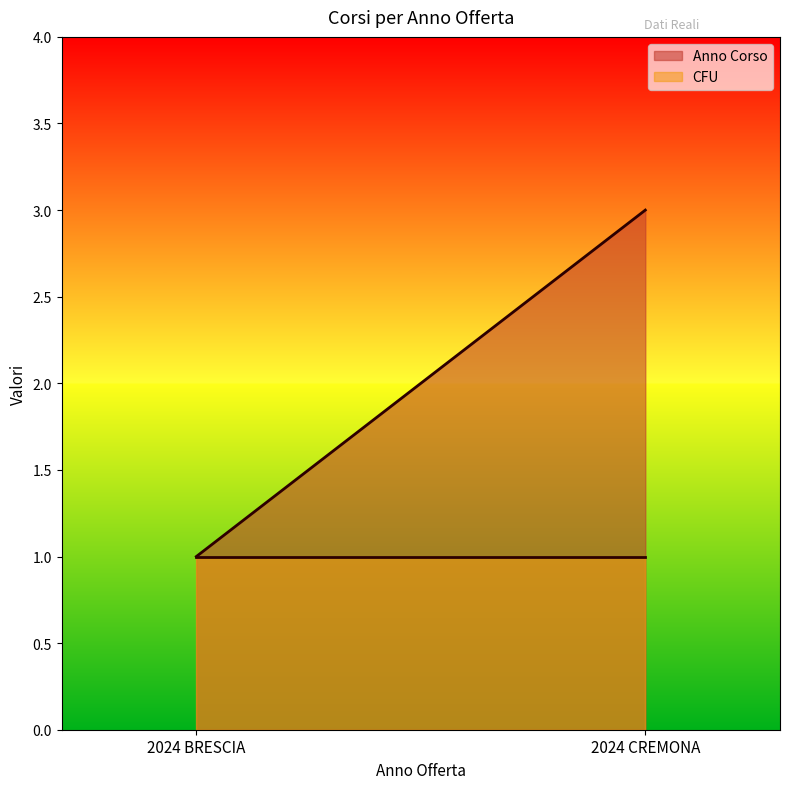

Which series has the widest spread of values?

Anno Corso